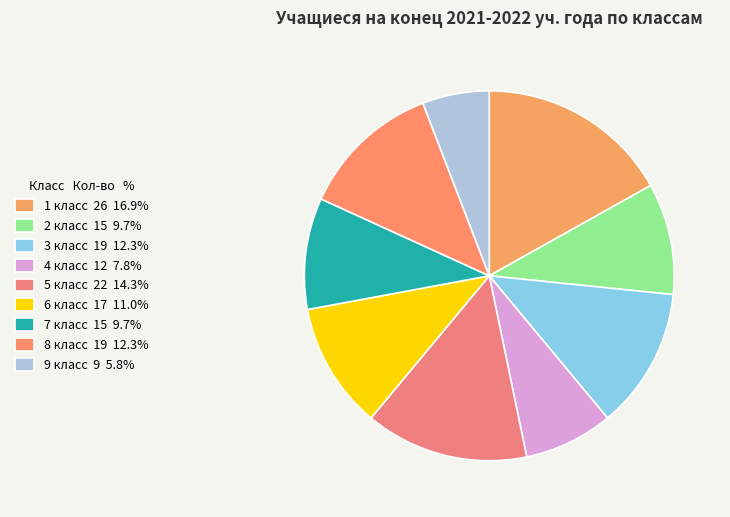

How many slices are in this pie chart?

9